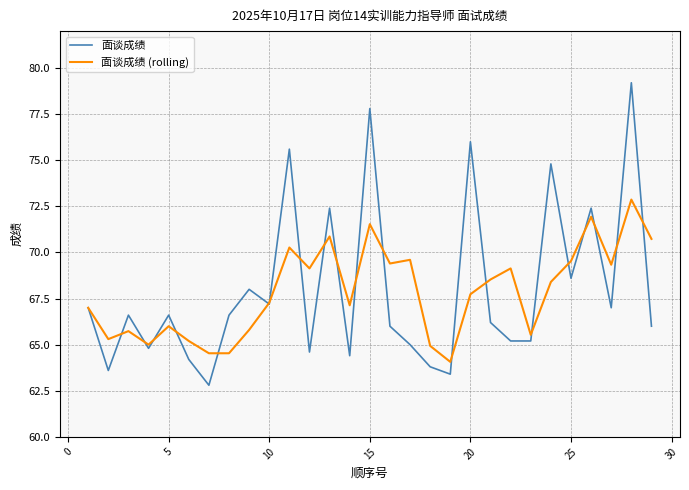

Which series has the widest spread of values?

面谈成绩